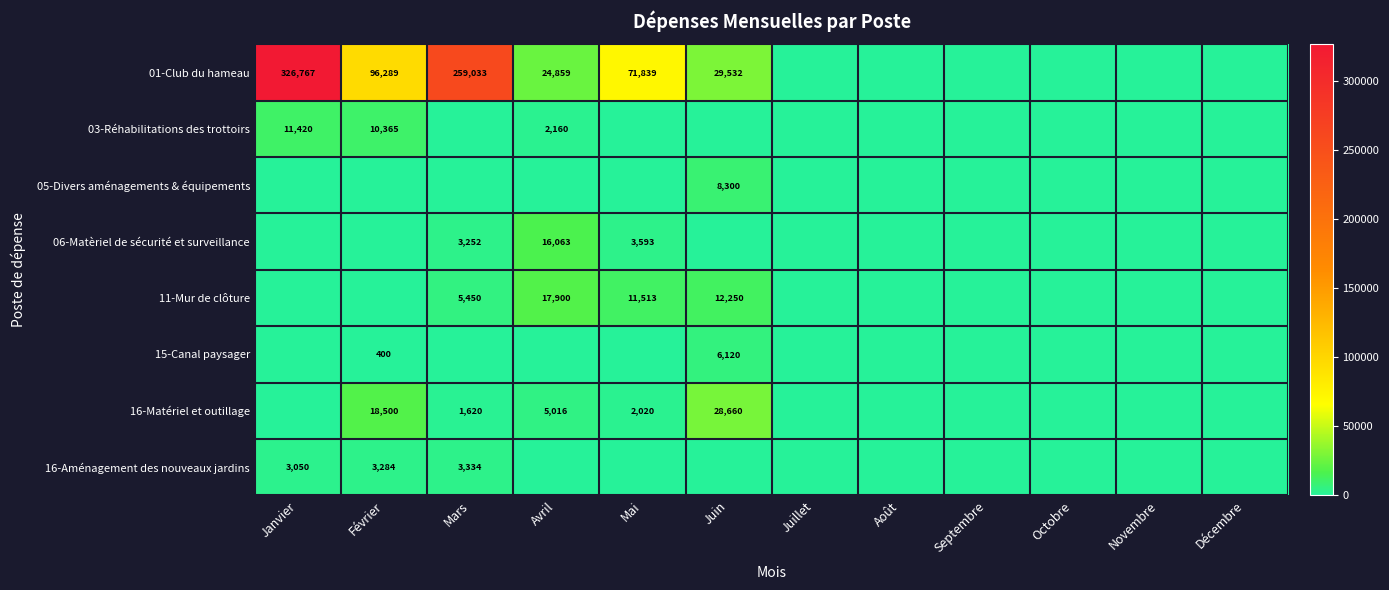

How many values in the 11-Mur de clôture series exceed 0?

4